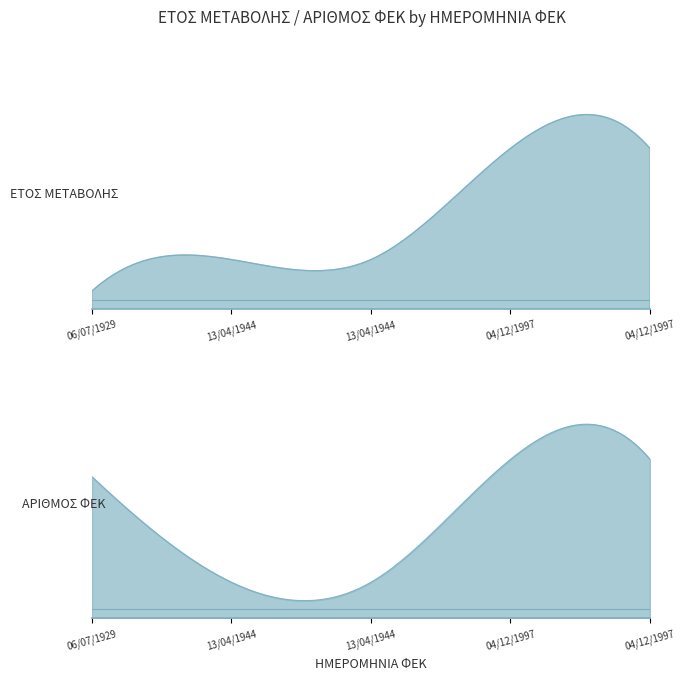

At which category is the sum across all series the highest?

04/12/1997